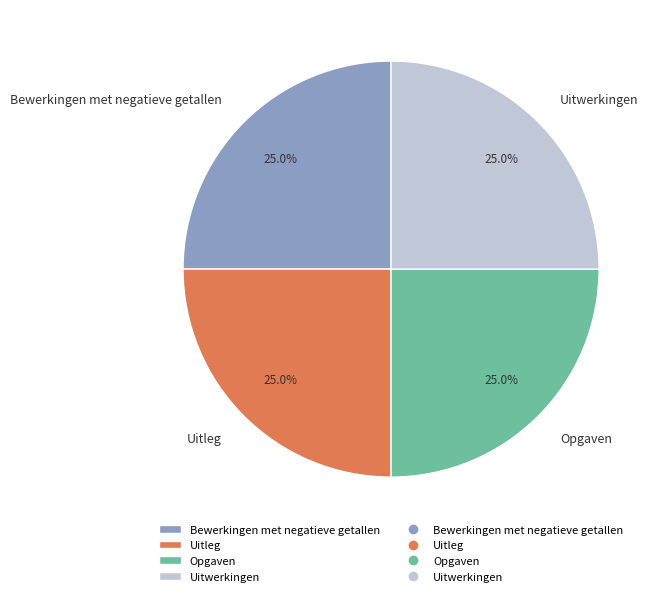

What is the ratio of the value at Opgaven to the value at Uitwerkingen?

1.0